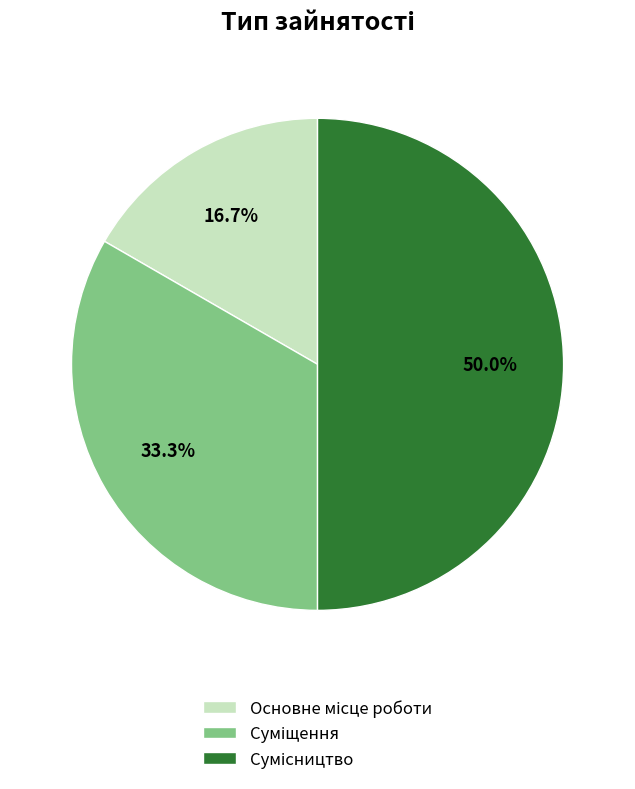

True or false: Суміщення accounts for 22% of the total.

False